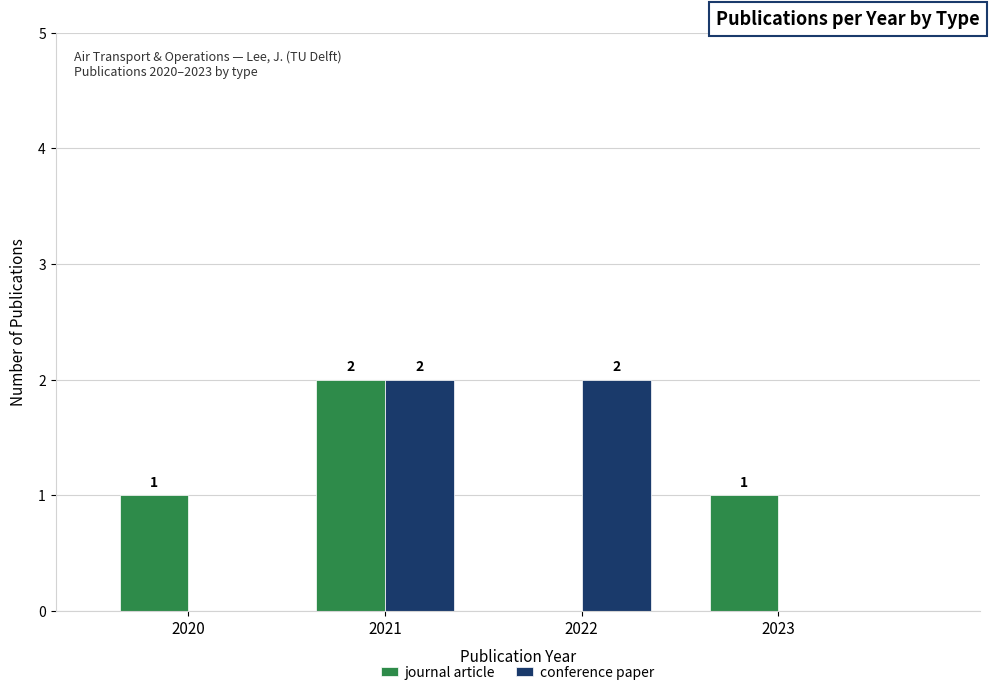

Between 2021 and 2023, which series saw the biggest shift?

conference paper